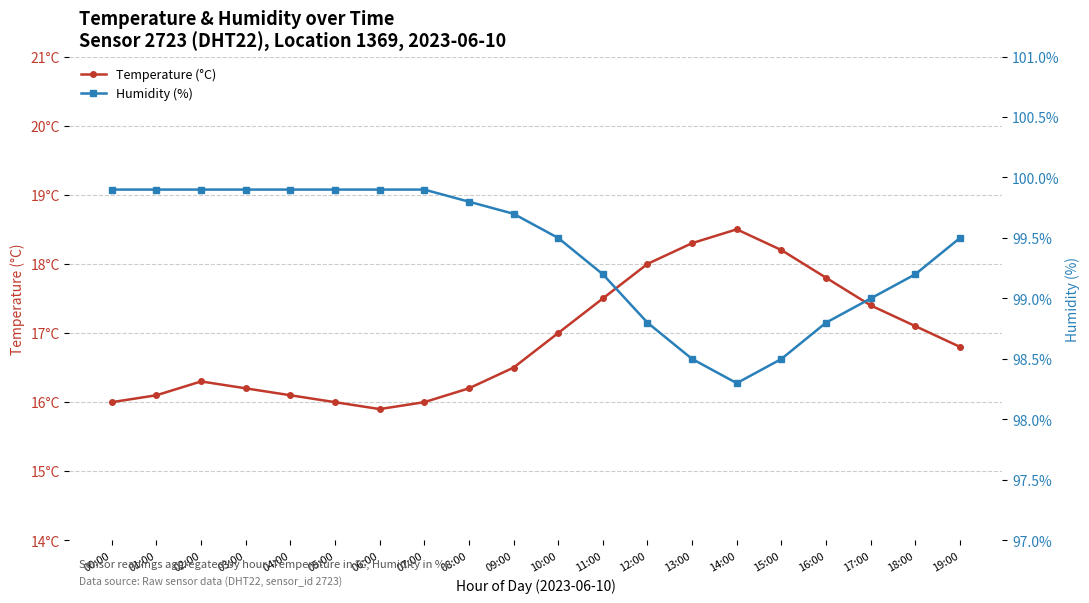

Between 00:00 and 12:00, which is larger?

12:00